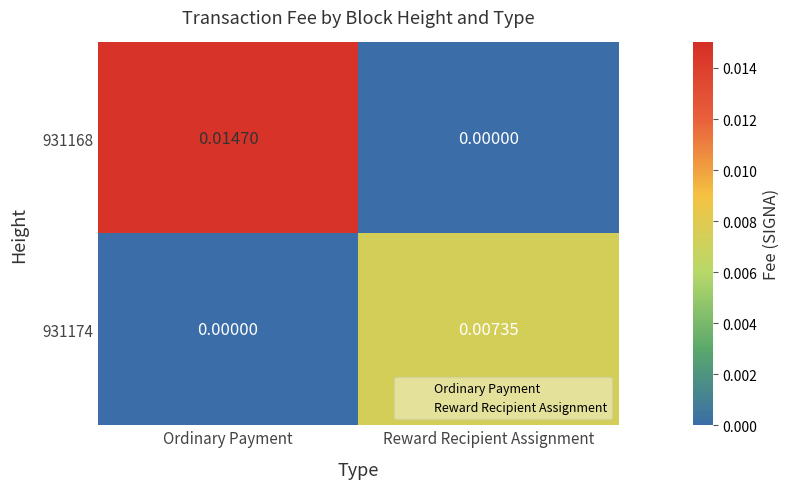

List the labels in order of 931168 value, largest first.

Ordinary Payment, Reward Recipient Assignment